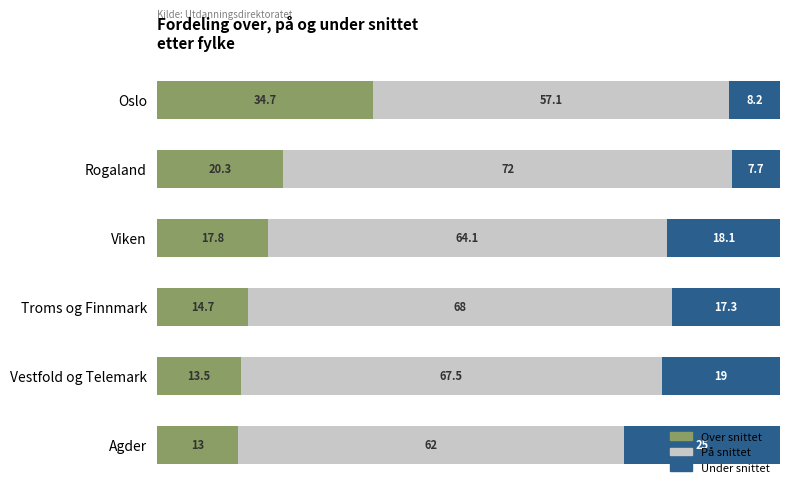

The Over snittet series shows 13.0 at Agder. True or false?

True